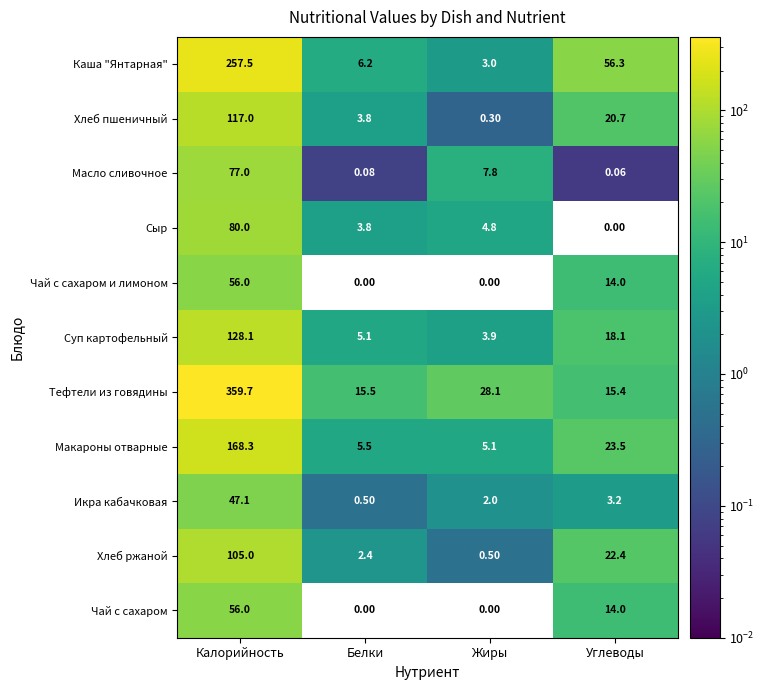

At which category is the sum across all series the highest?

Калорийность